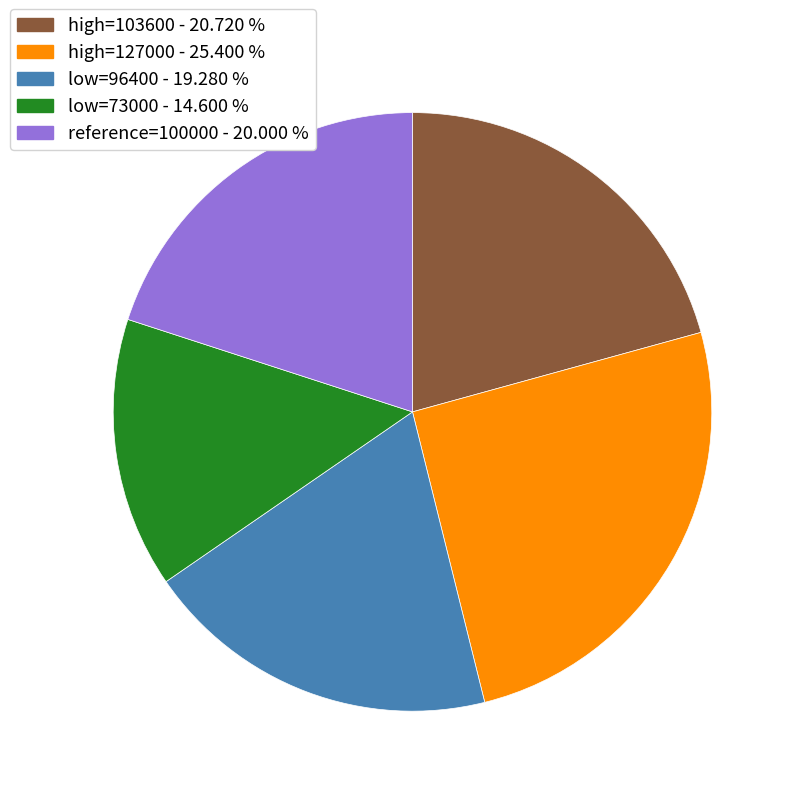

Is there a majority slice in this chart?

No